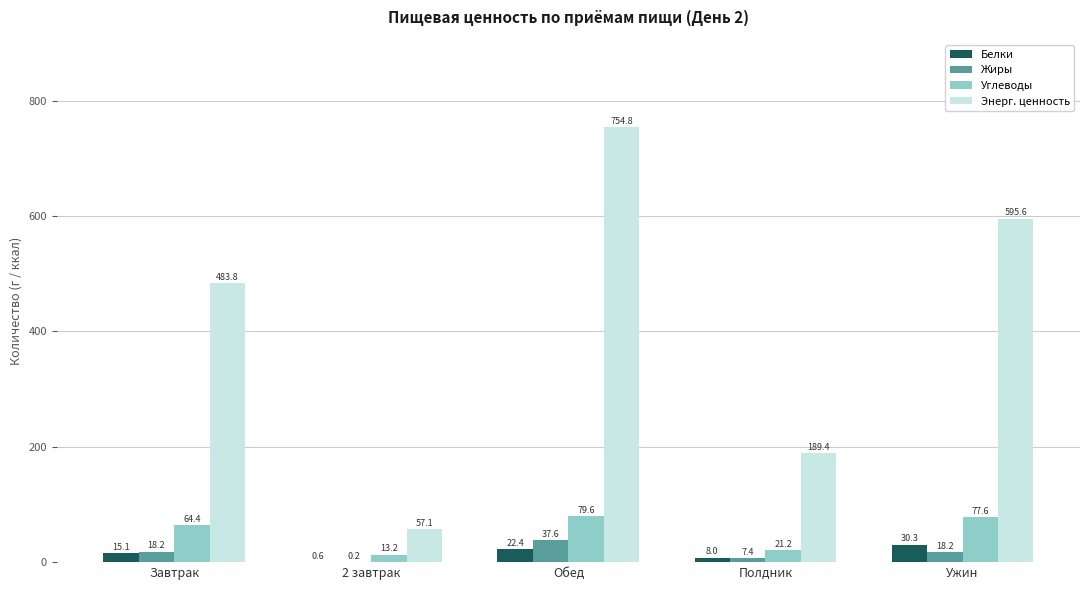

Which category has the highest value across all series?

Обед